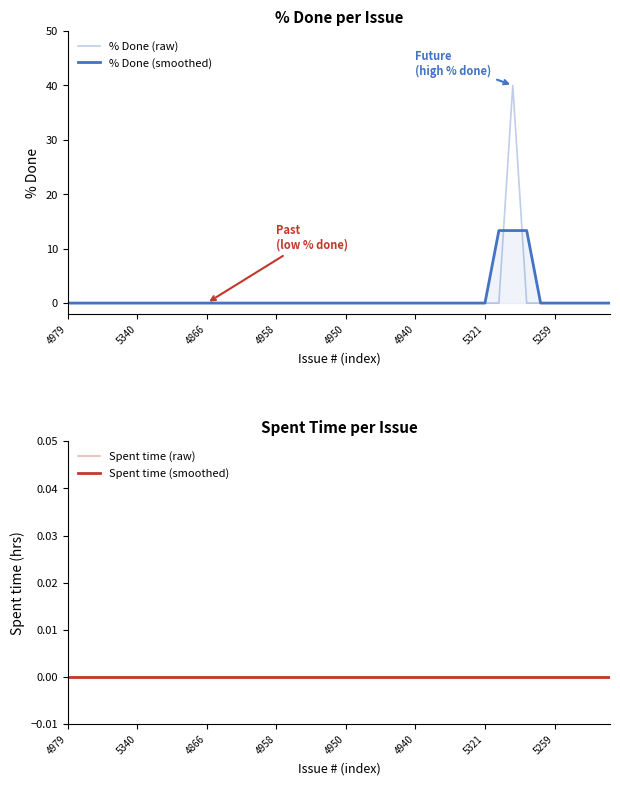

Is the value of % Done (raw) at 5321 greater than the value of Spent time (raw) at 21?

No